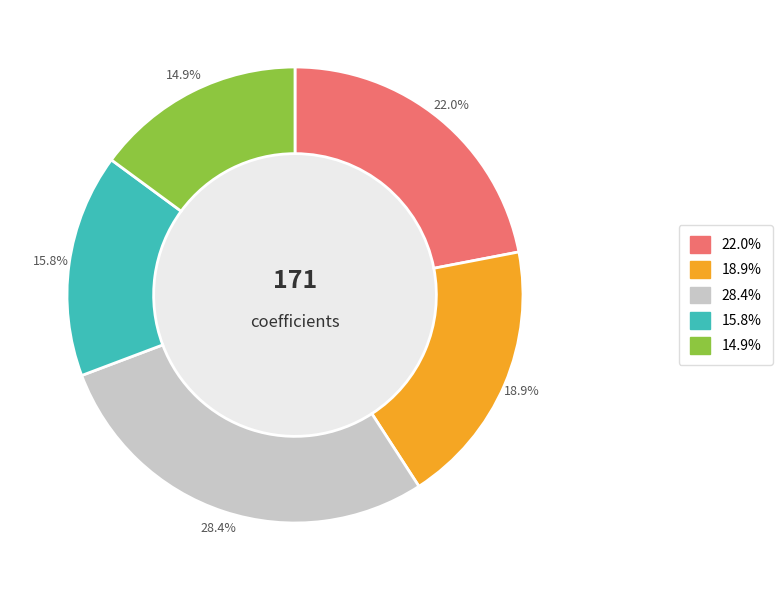

Is there any slice that represents more than half of the pie?

No